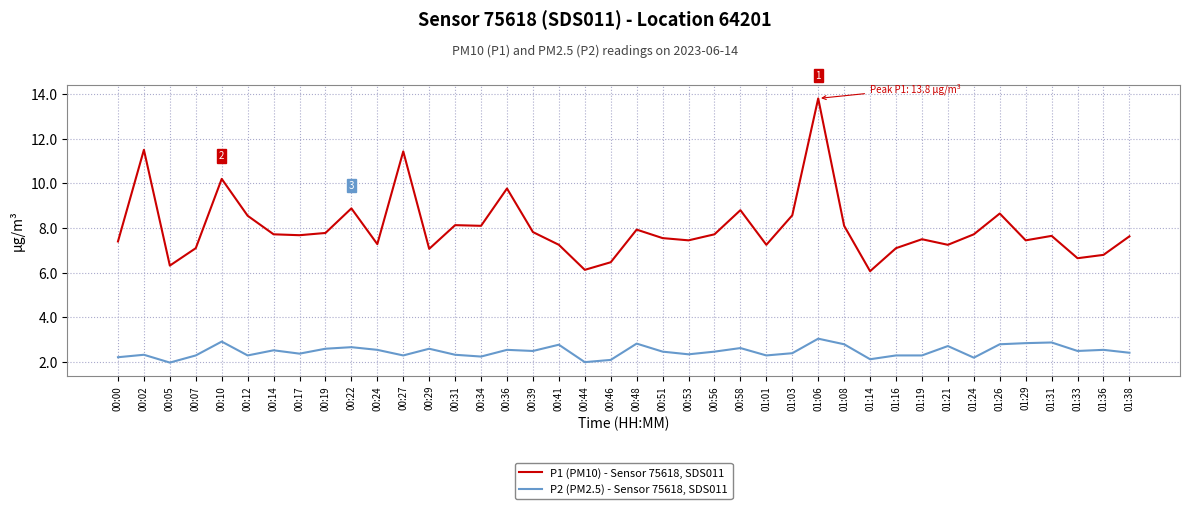

What is the difference between the second highest and second lowest values in the P2 (PM2.5) - Sensor 75618, SDS011 series?

0.9